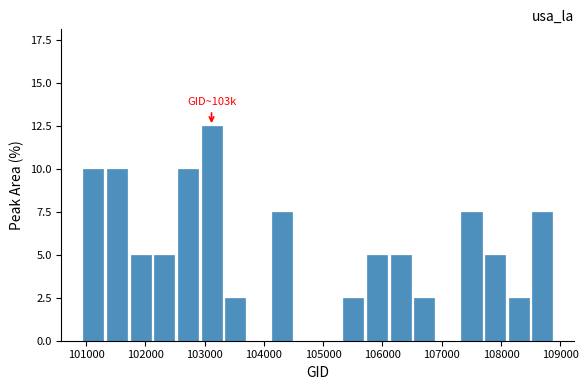

Read against the x-axis, roughly where is the centre of the tallest bar?

103100